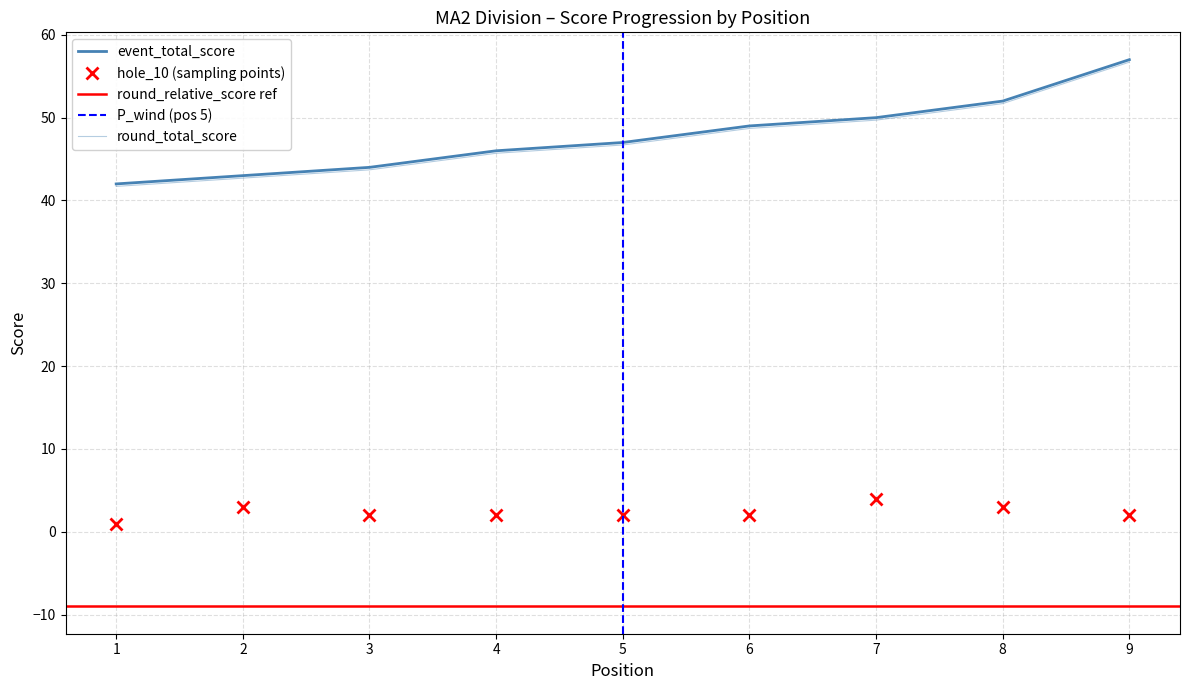

The value of event_relative_score at 6 is 73.2. True or false?

False